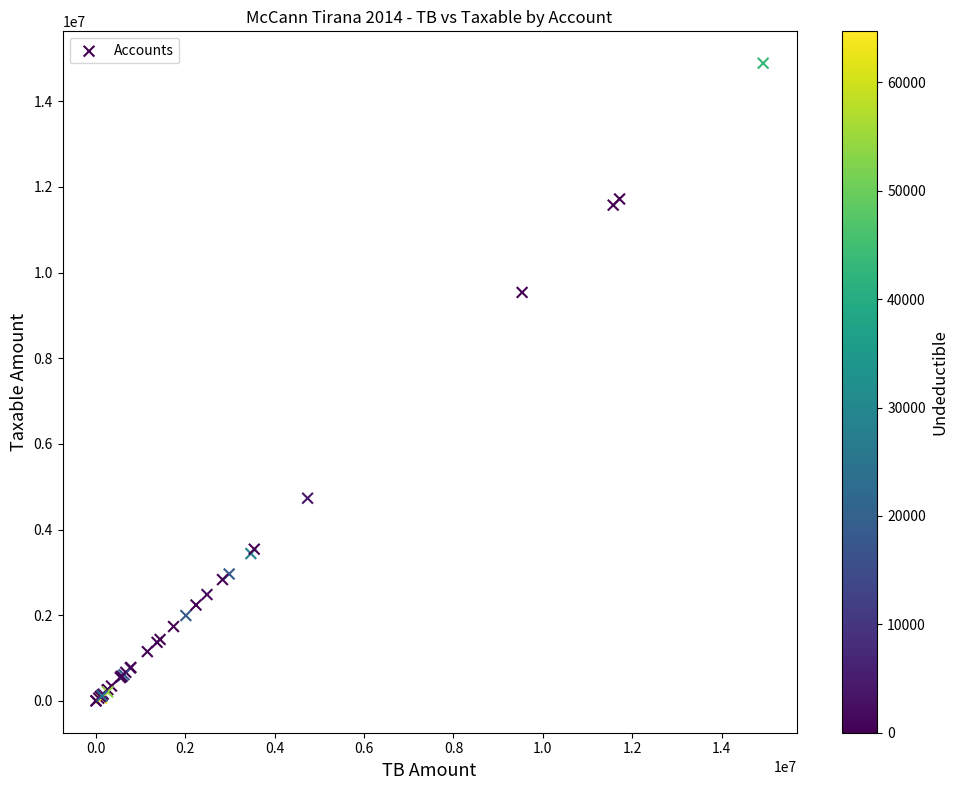

What Y value in the scatter plot is closest to 7443929?

9536057.6